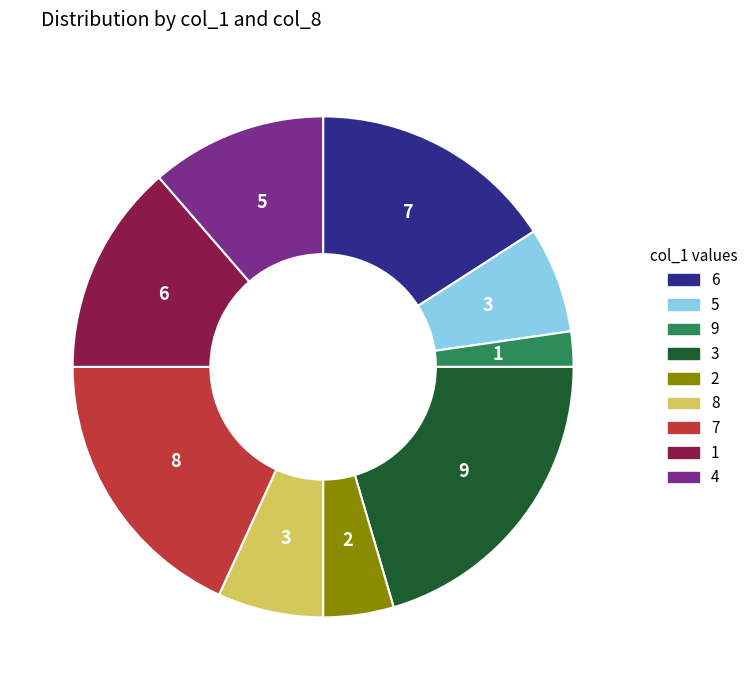

Does any single category account for the majority?

No